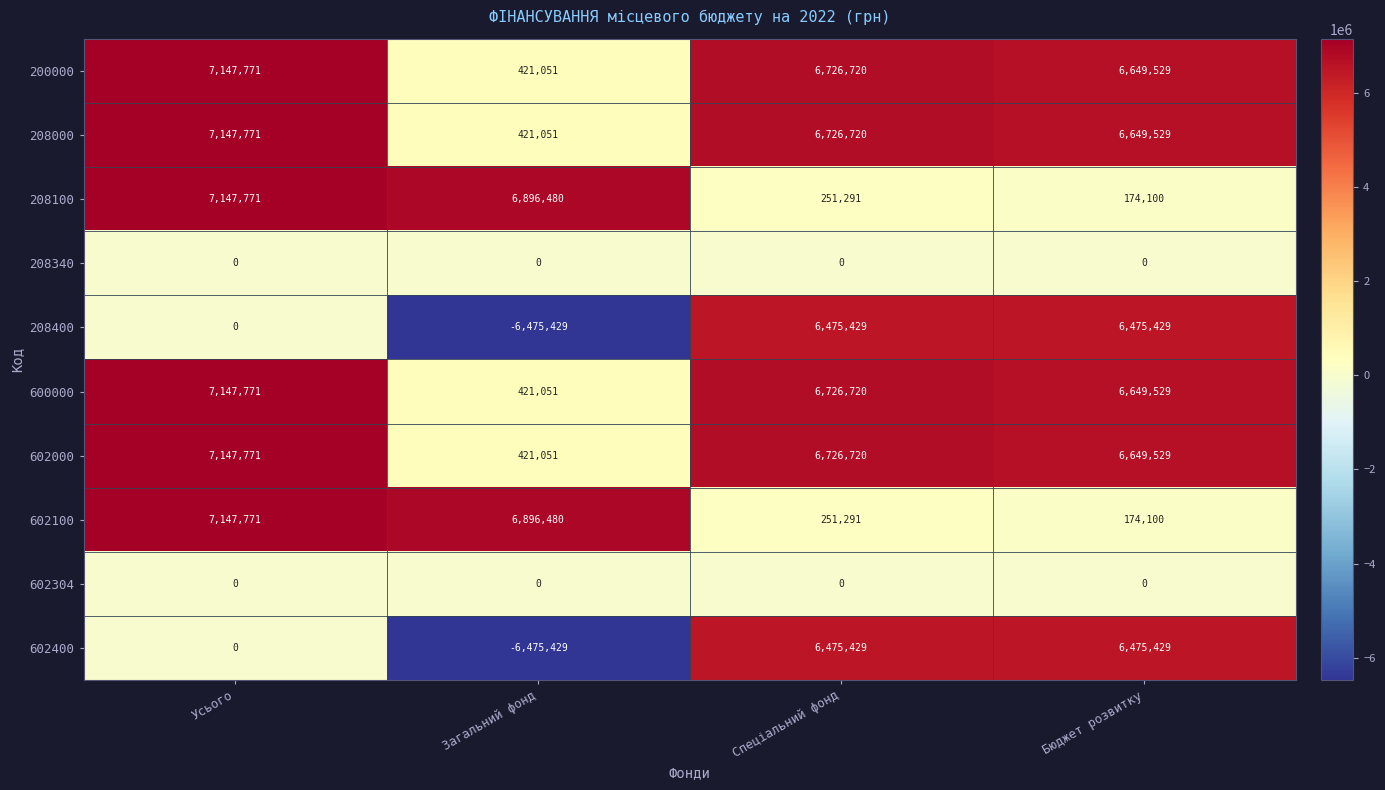

At which label does 208000 reach its peak?

Усього